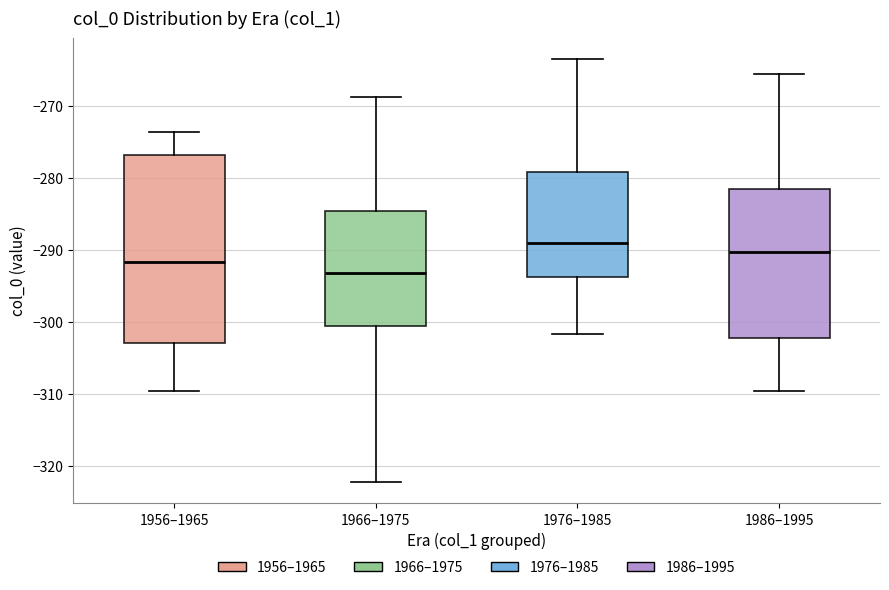

Which box's median line is the highest?

1976–1985